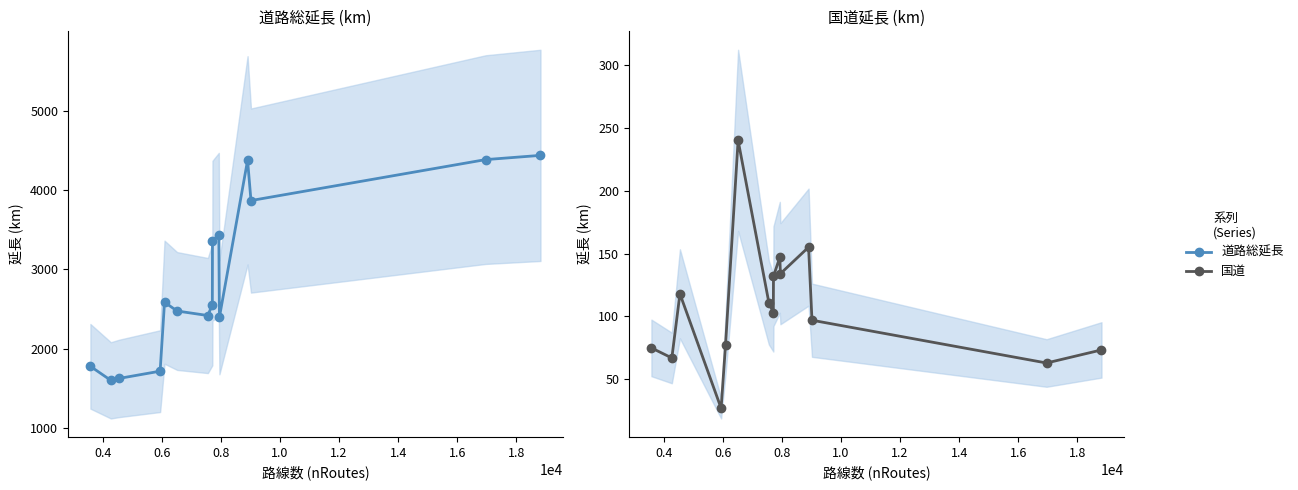

Rank the series by their average value, from lowest to highest.

国道, 道路総延長